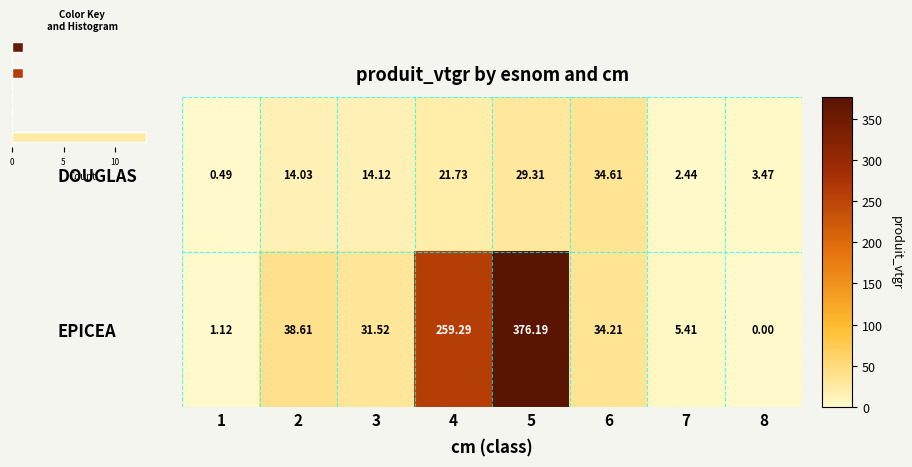

Which series has the largest total across all categories?

EPICEA